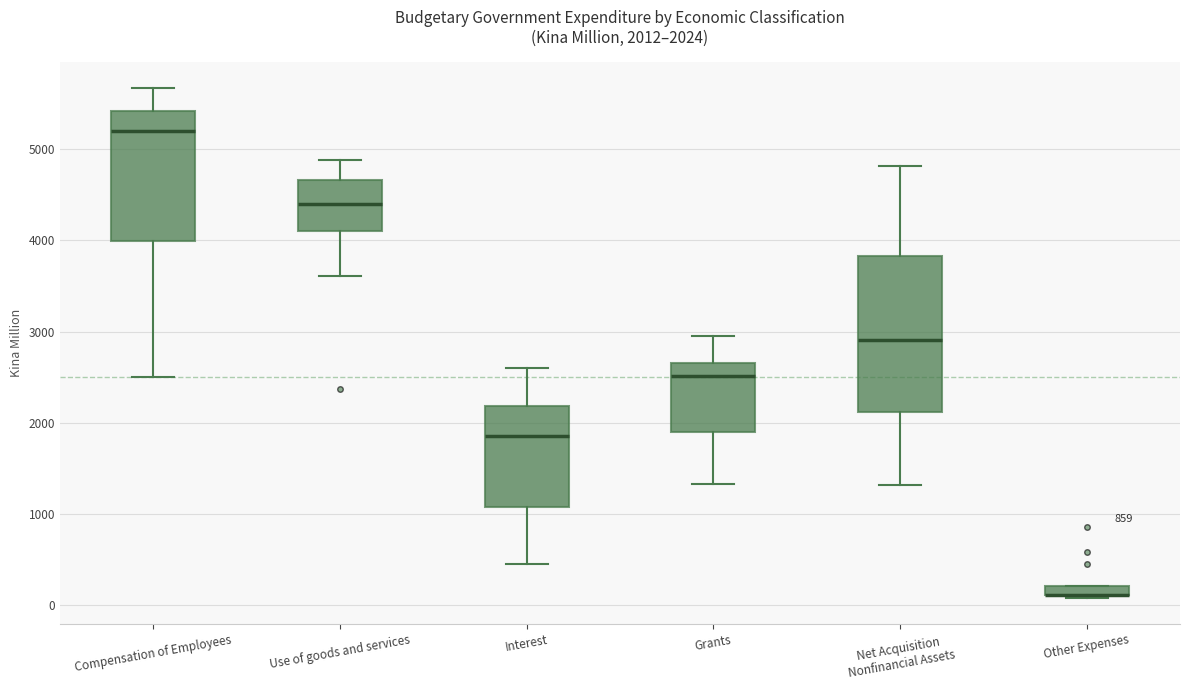

Comparing the boxes themselves (not the whiskers), which one is the tallest?

Net Acquisition Nonfinancial Assets